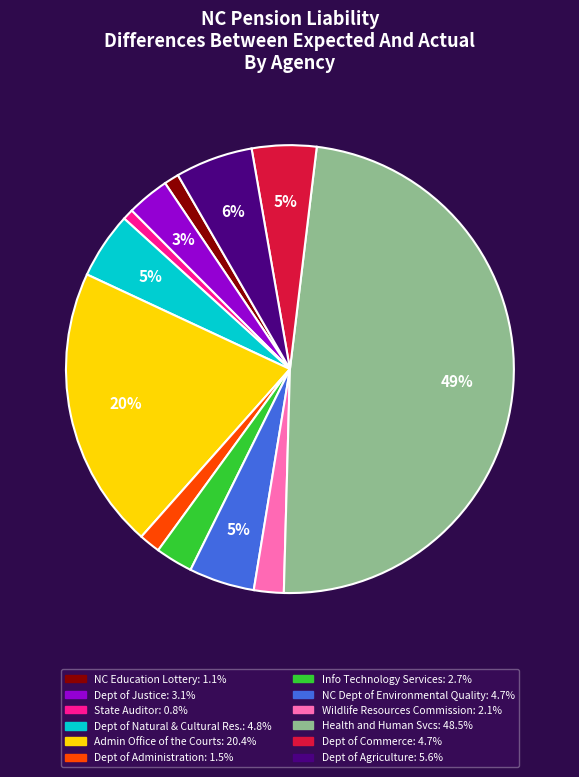

Count the number of slices in the pie.

12